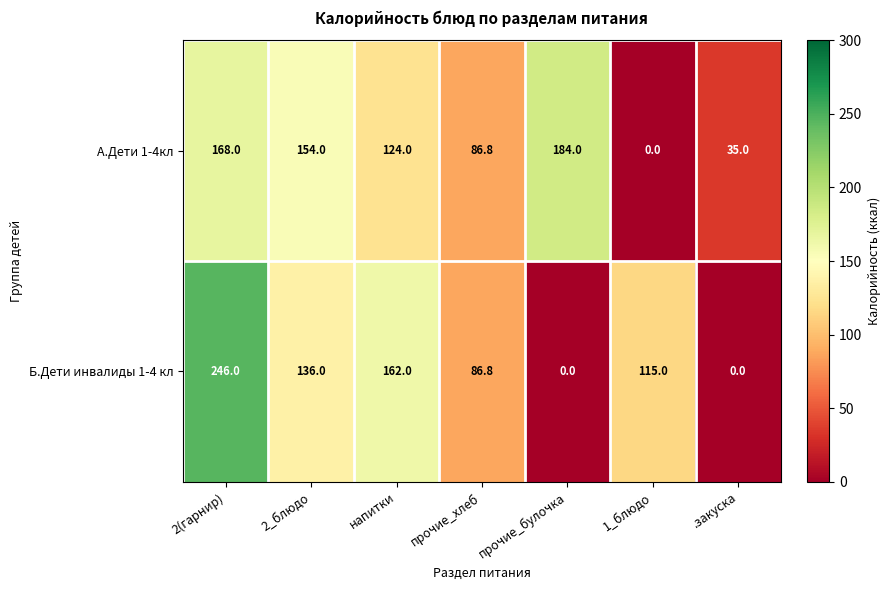

Which series has the largest range (max minus min)?

Б.Дети инвалиды 1-4 кл